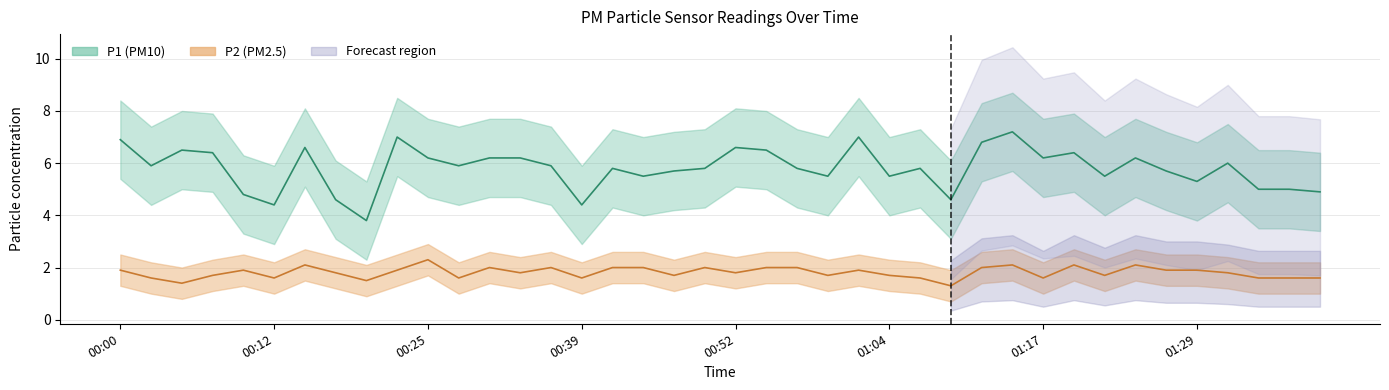

What is the total value across all series at 01:17?

7.8